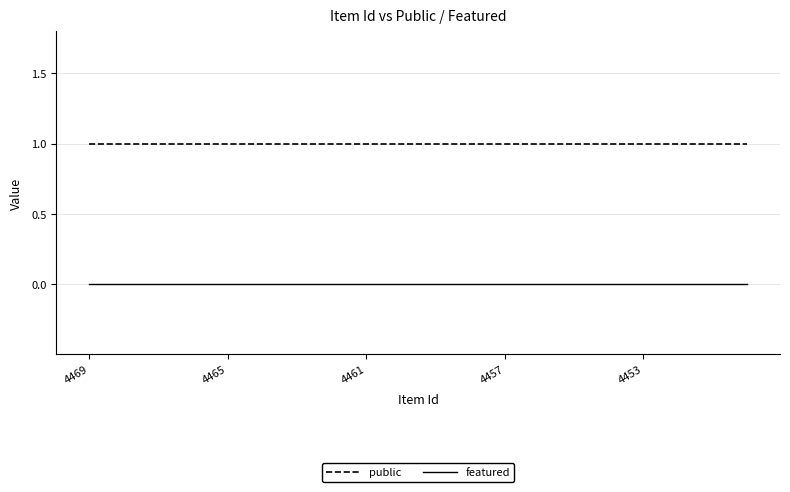

Rank the series by their average value, from lowest to highest.

featured, public